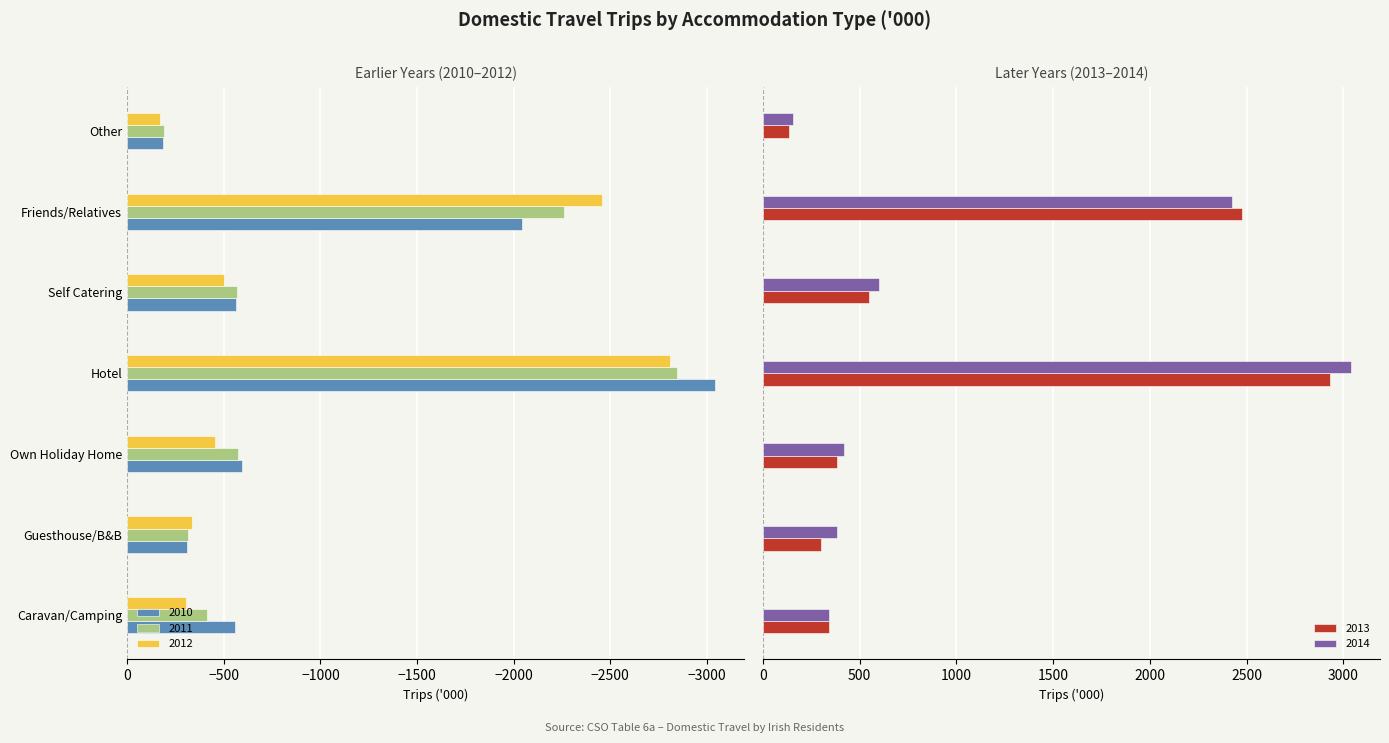

How many groups of bars are there?

7